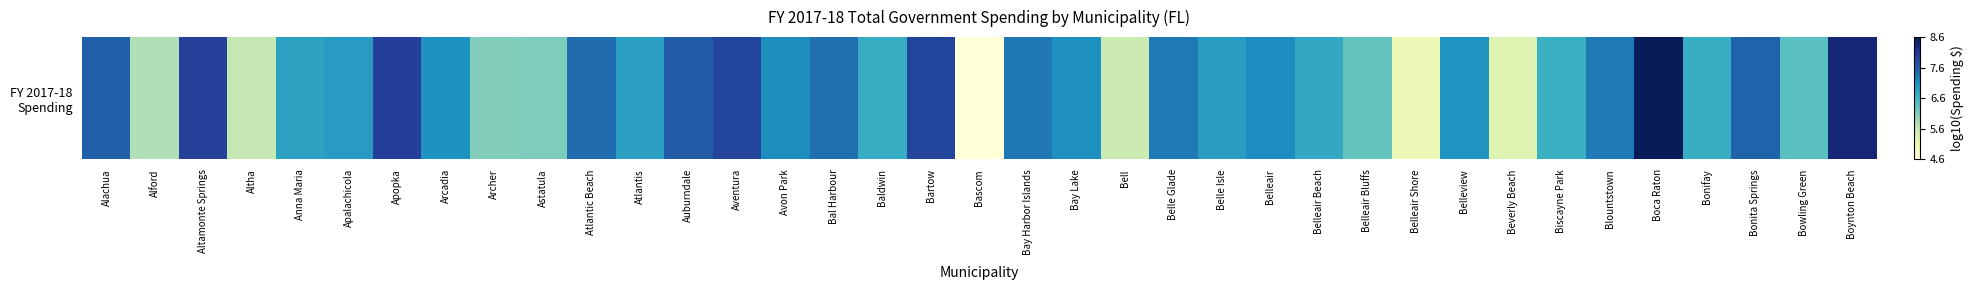

Rank the categories by value from highest to lowest.

Boca Raton, Boynton Beach, Apopka, Altamonte Springs, Bartow, Aventura, Auburndale, Alachua, Bonita Springs, Atlantic Beach, Bal Harbour, Bay Harbor Islands, Belle Glade, Blountstown, Belleair, Avon Park, Bay Lake, Arcadia, Belleview, Apalachicola, Belle Isle, Atlantis, Anna Maria, Belleair Beach, Baldwin, Bonifay, Biscayne Park, Bowling Green, Belleair Bluffs, Astatula, Archer, Alford, Altha, Bell, Beverly Beach, Belleair Shore, Bascom